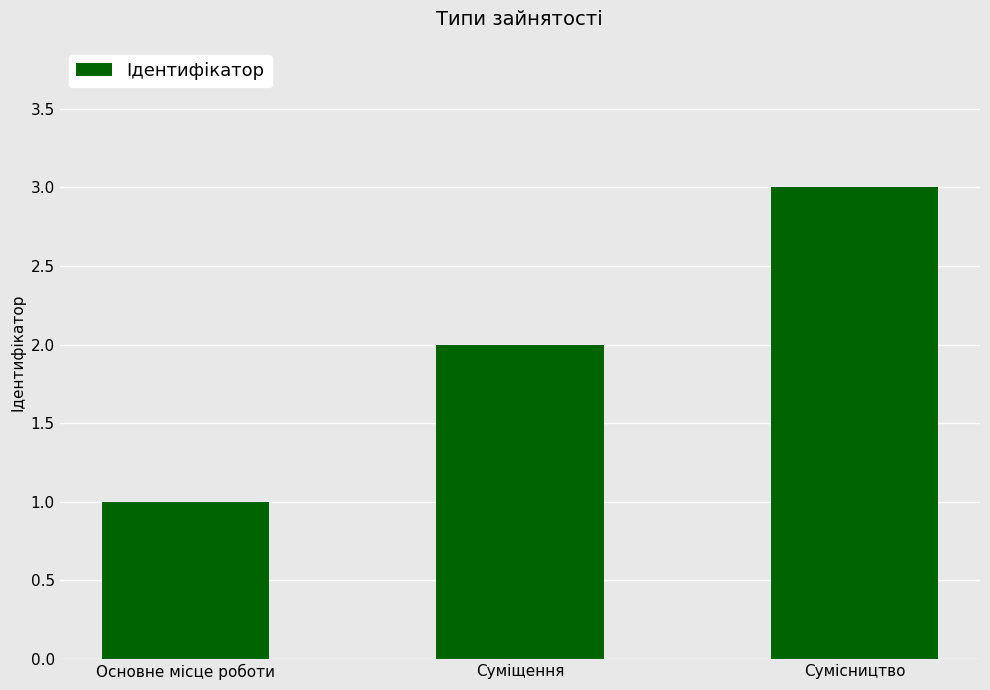

Reading left to right, what are all the values shown in this chart?

Основне місце роботи=1	Суміщення=2	Сумісництво=3